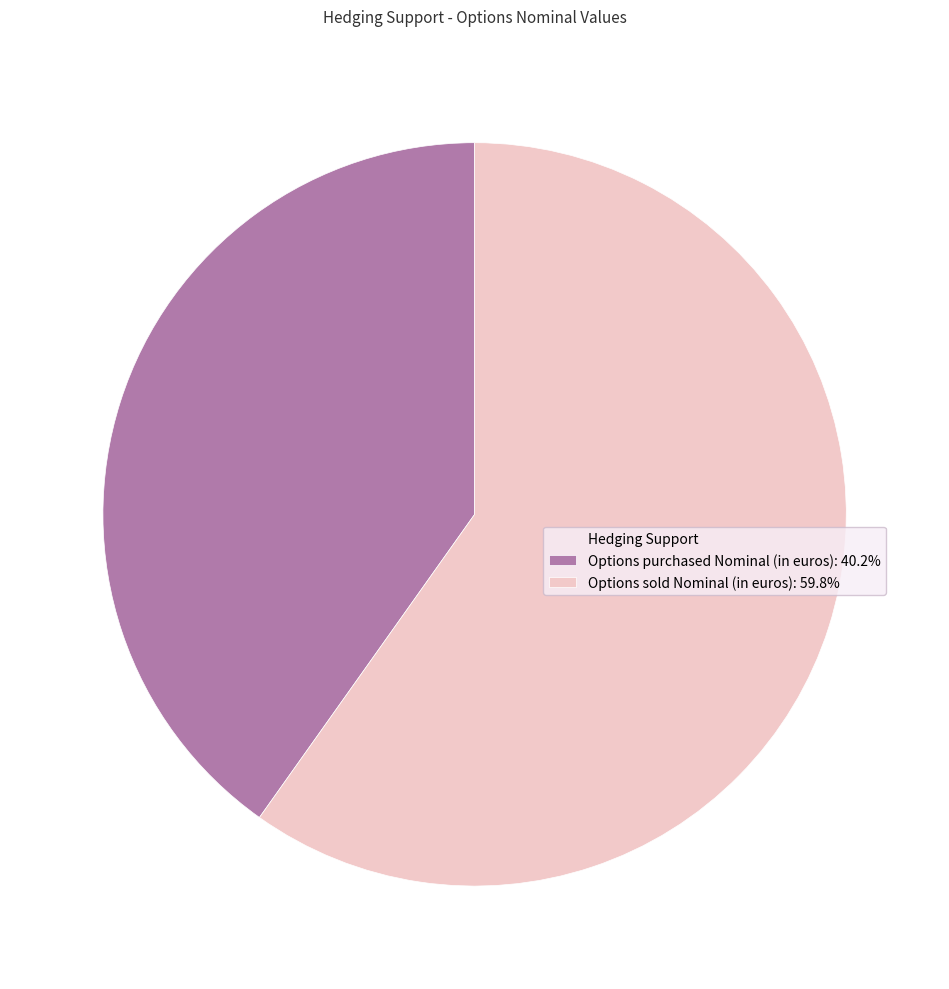

Is there any slice that represents more than half of the pie?

Yes